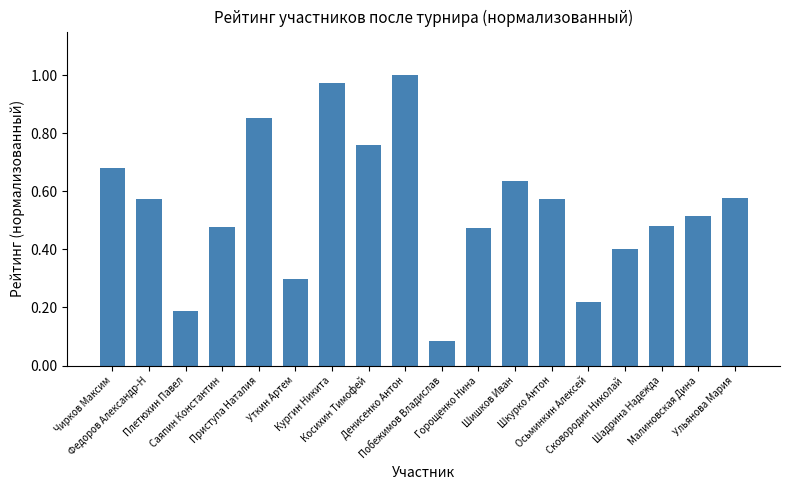

What is the change in value from Саяпин Константин to Косихин Тимофей?

+0.3